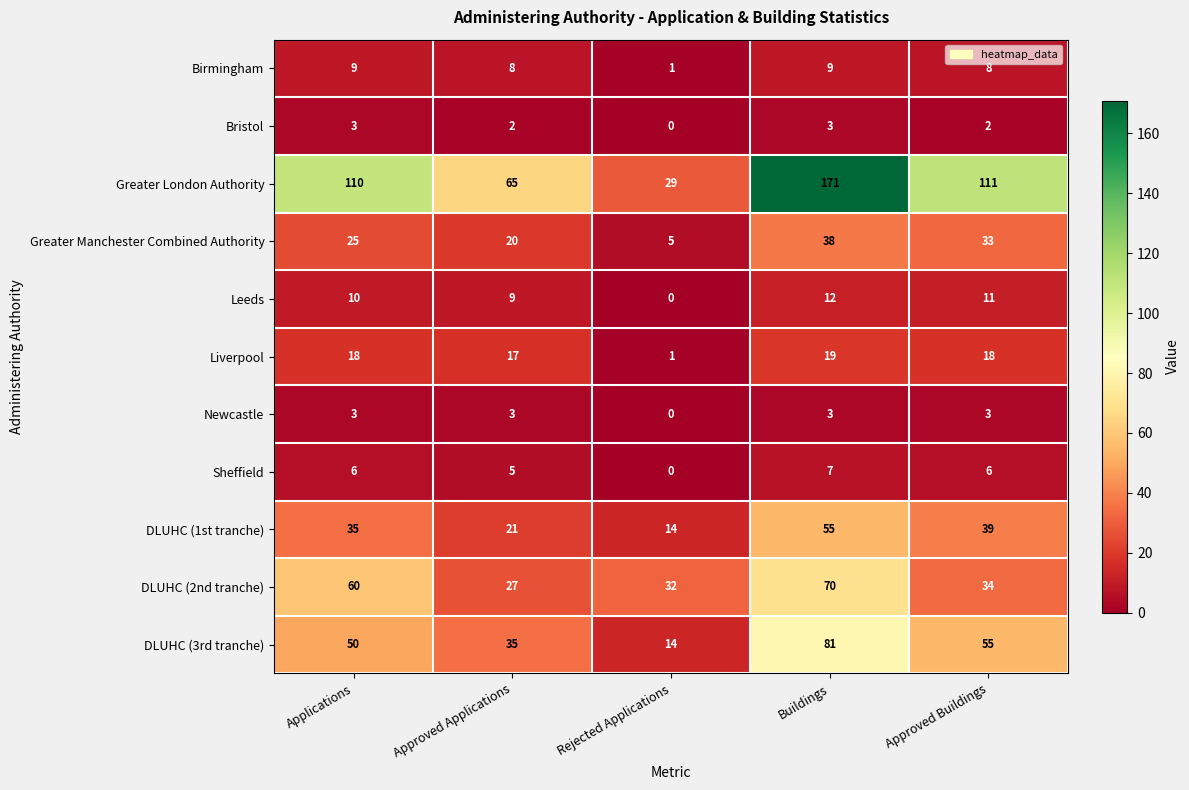

What is the difference between the Greater Manchester Combined Authority values at Applications and Approved Applications?

5